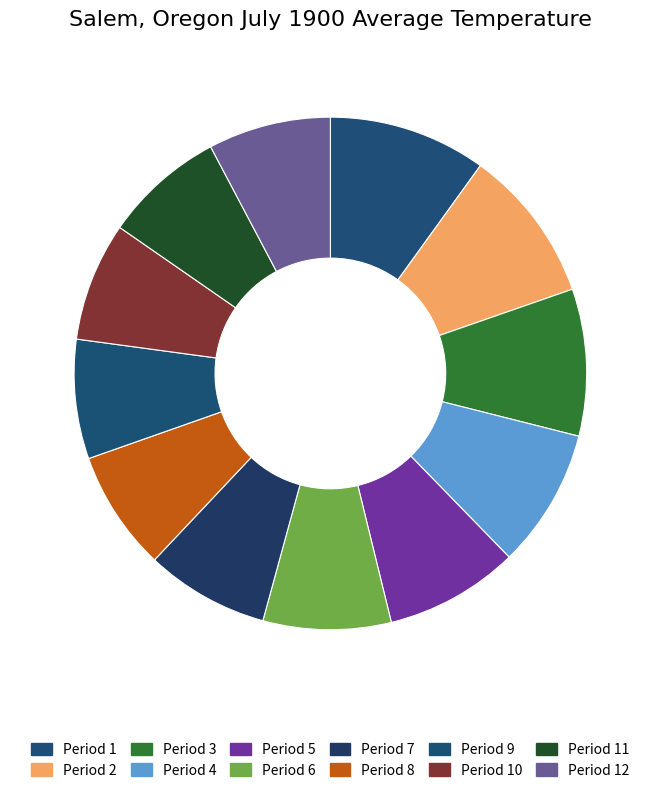

What is the smallest slice in the pie chart?

Period 10